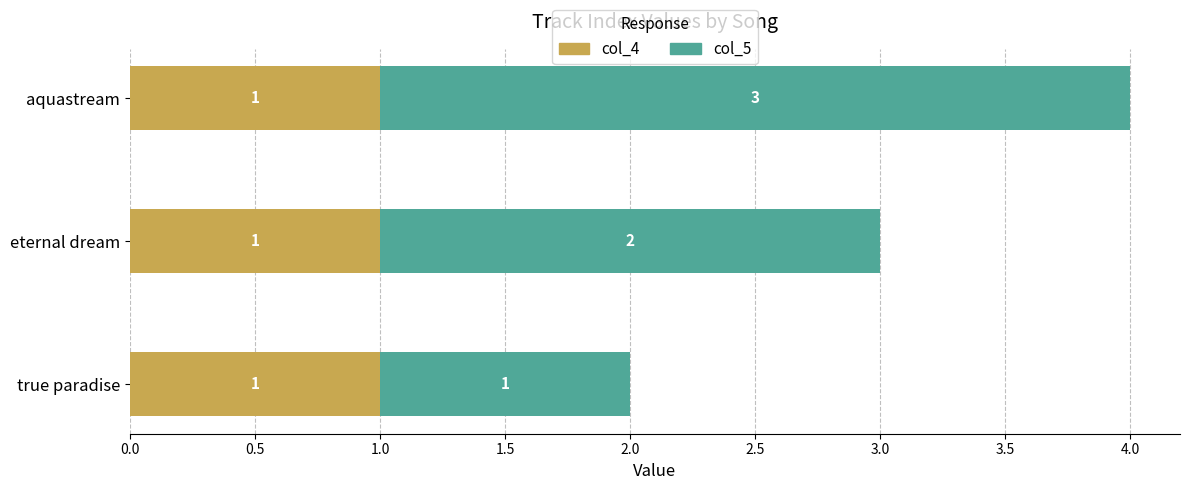

True or false: col_4 has a value of 2 at aquastream.

False